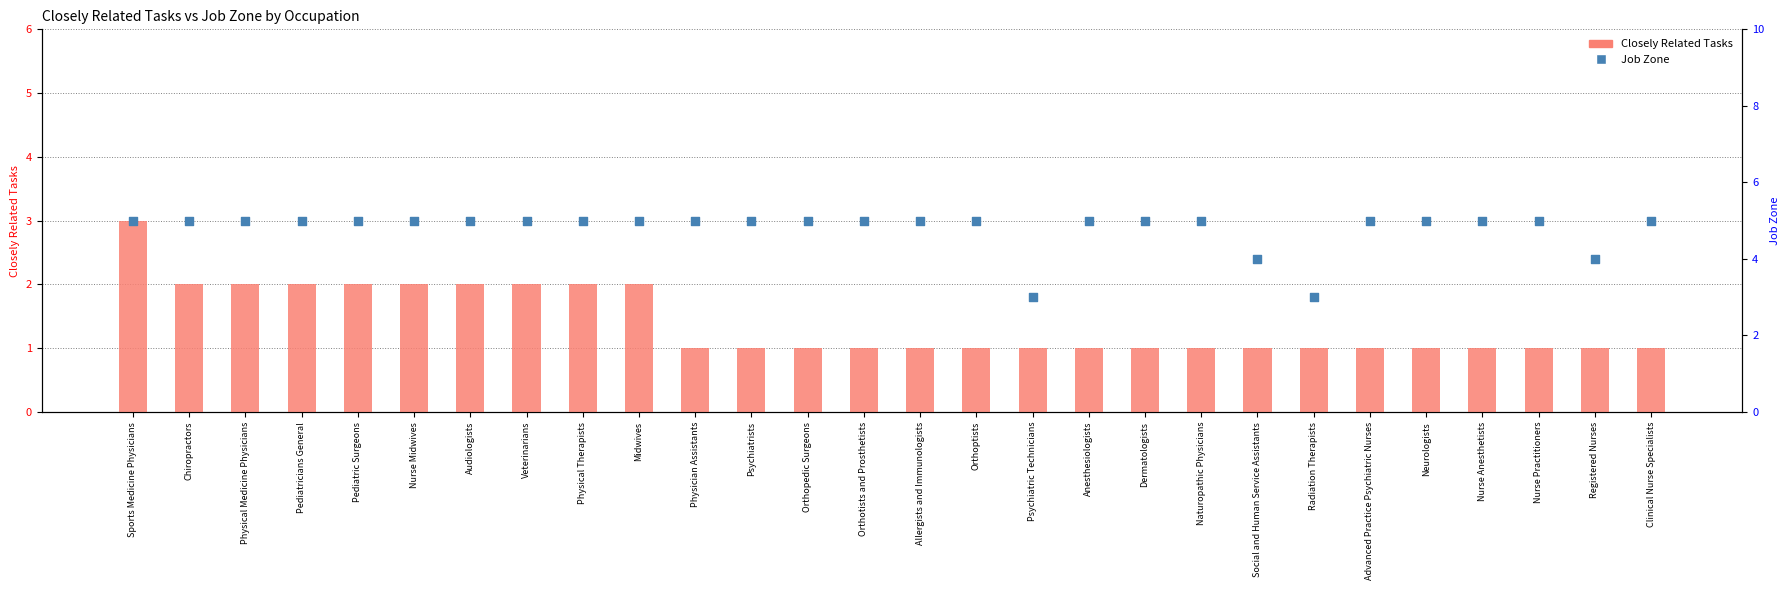

What is the total value across all series at Radiation Therapists?

4